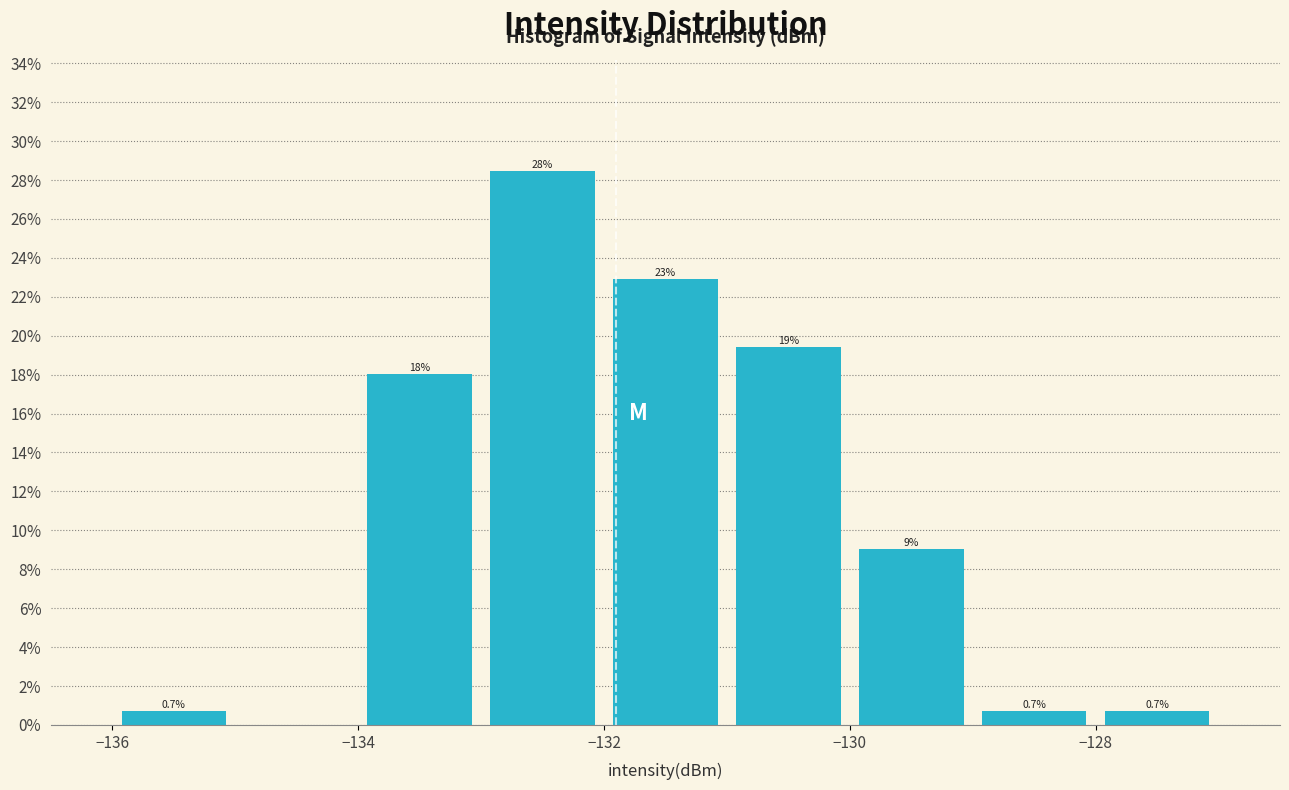

Over which range of the x-axis is the bar tallest?

-133 to -132